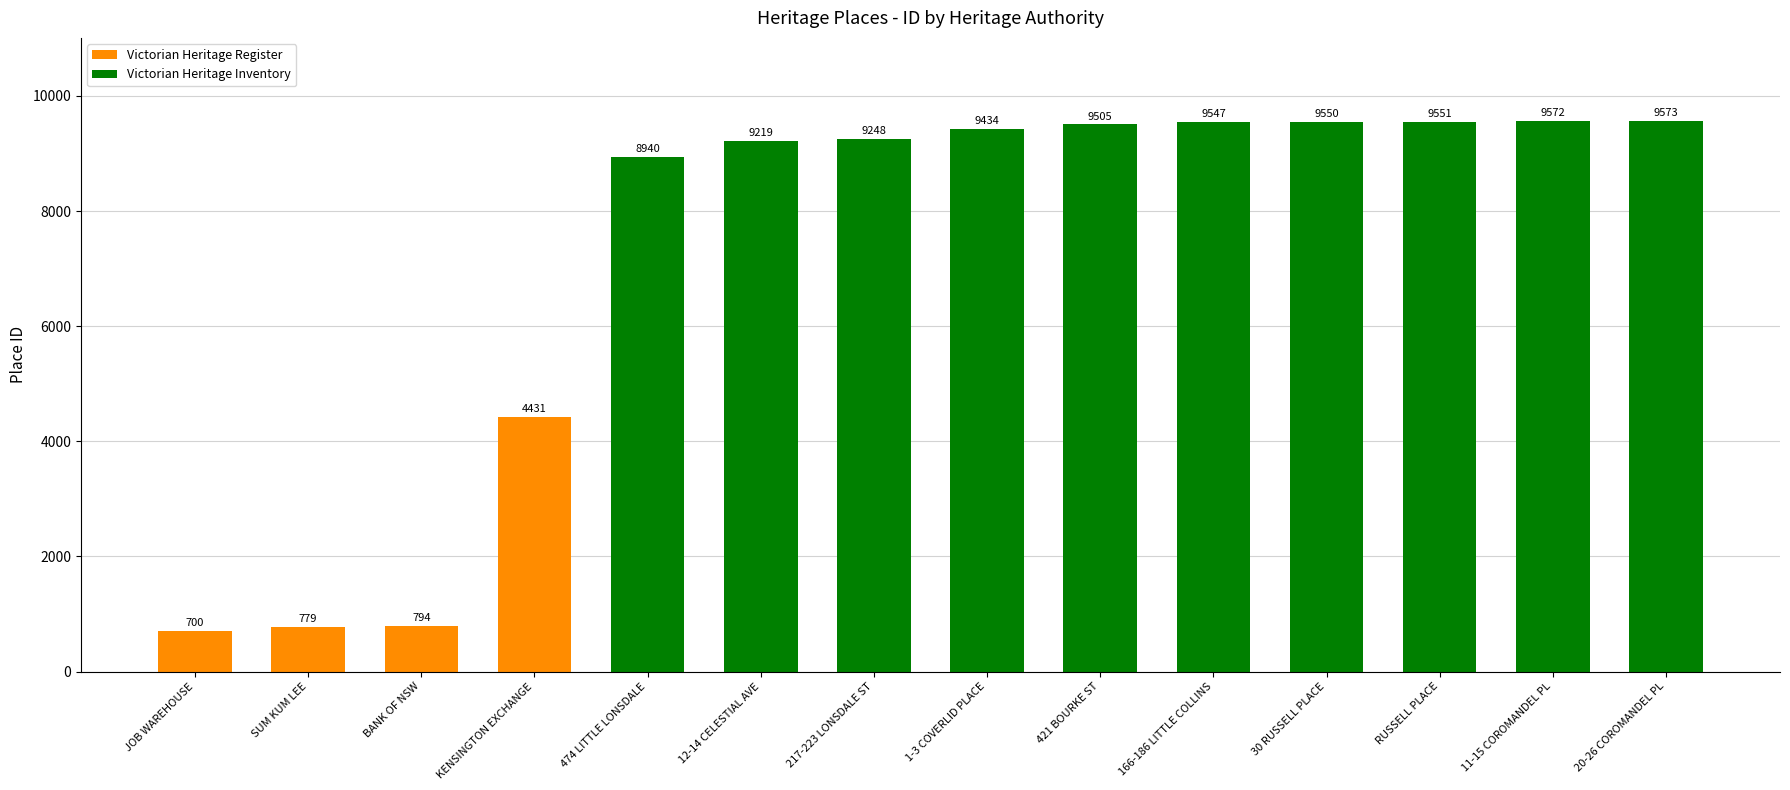

What is the sum of all Victorian Heritage Register values?

6704